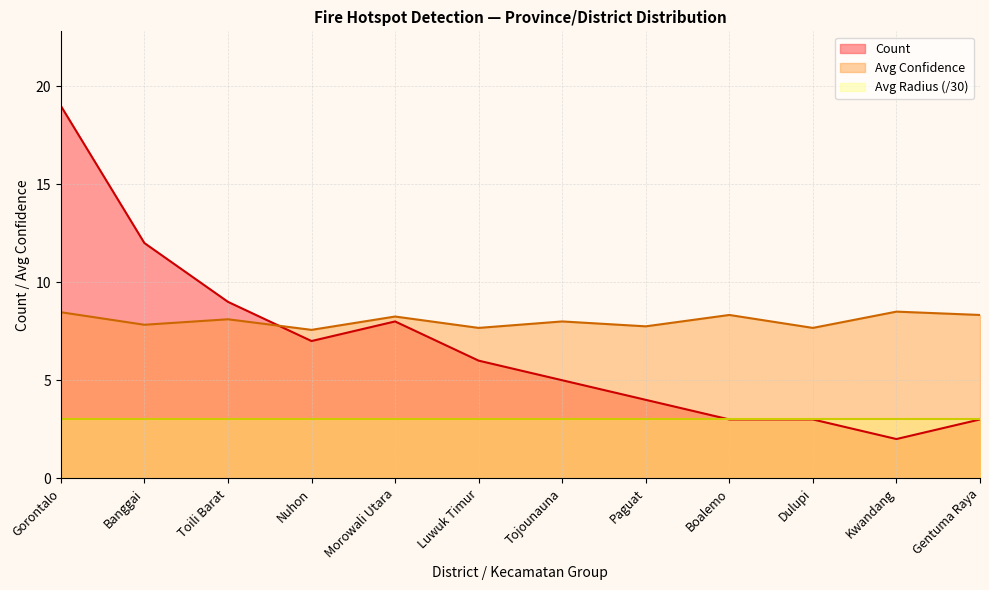

How many data points in Count are less than 6?

6